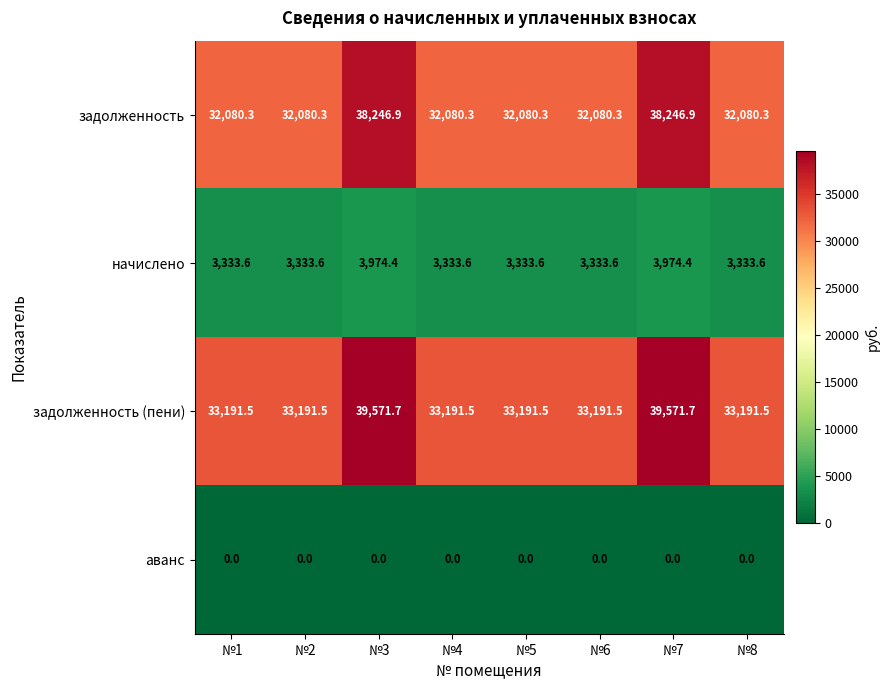

Rank the series by their maximum value, from lowest to highest.

аванс, начислено, задолженность, задолженность (пени)